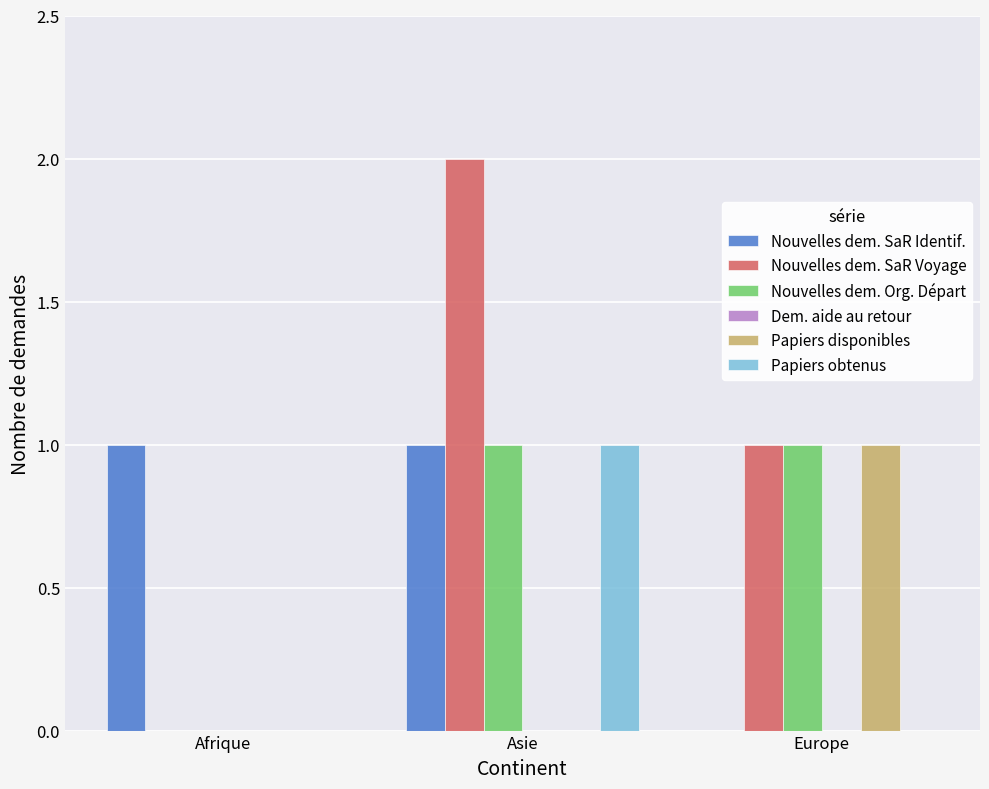

At which label does Nouvelles dem. SaR Voyage reach its peak?

Asie